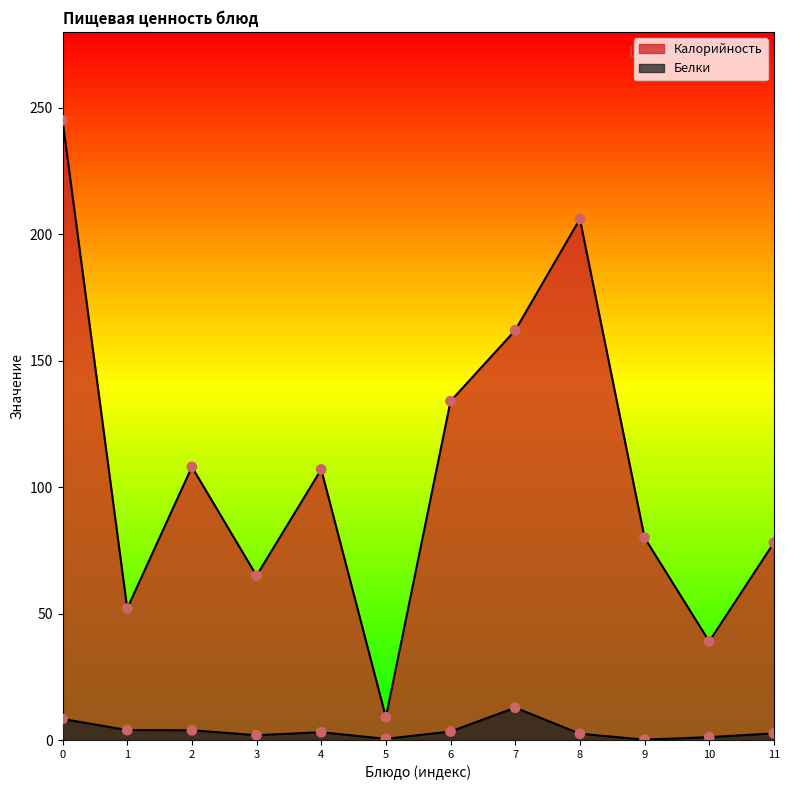

What are all the series names shown in the legend?

Калорийность, Белки